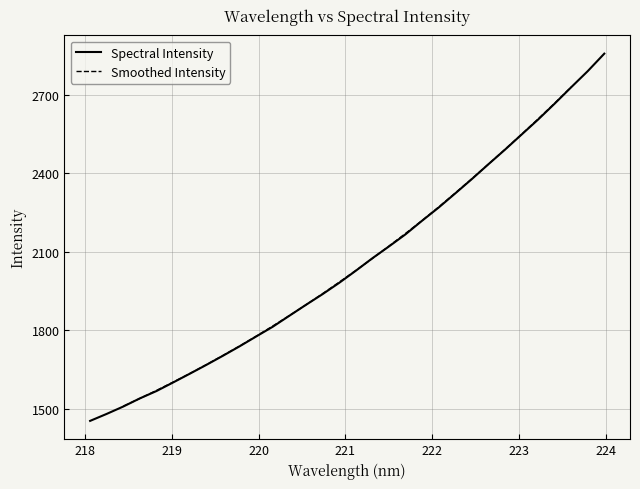

How many lines are shown in the chart?

1